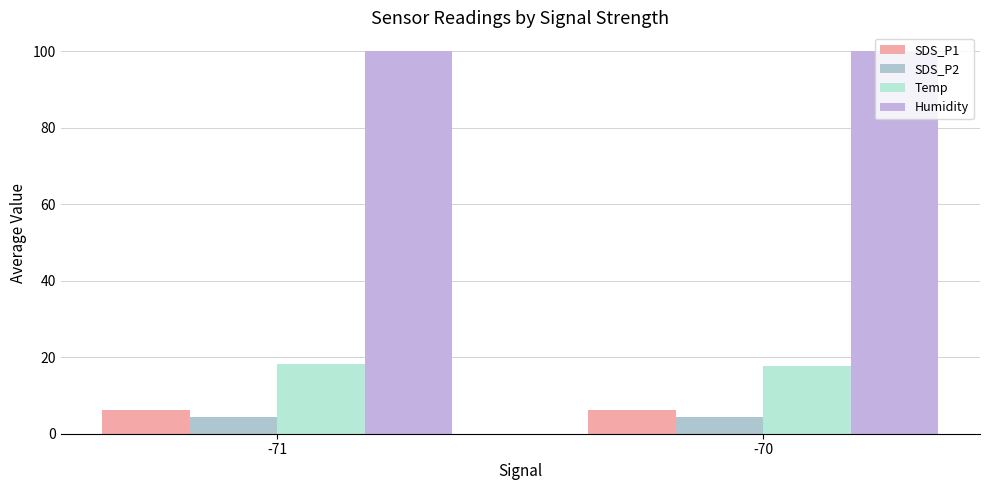

What is the minimum value shown in the chart?

4.3